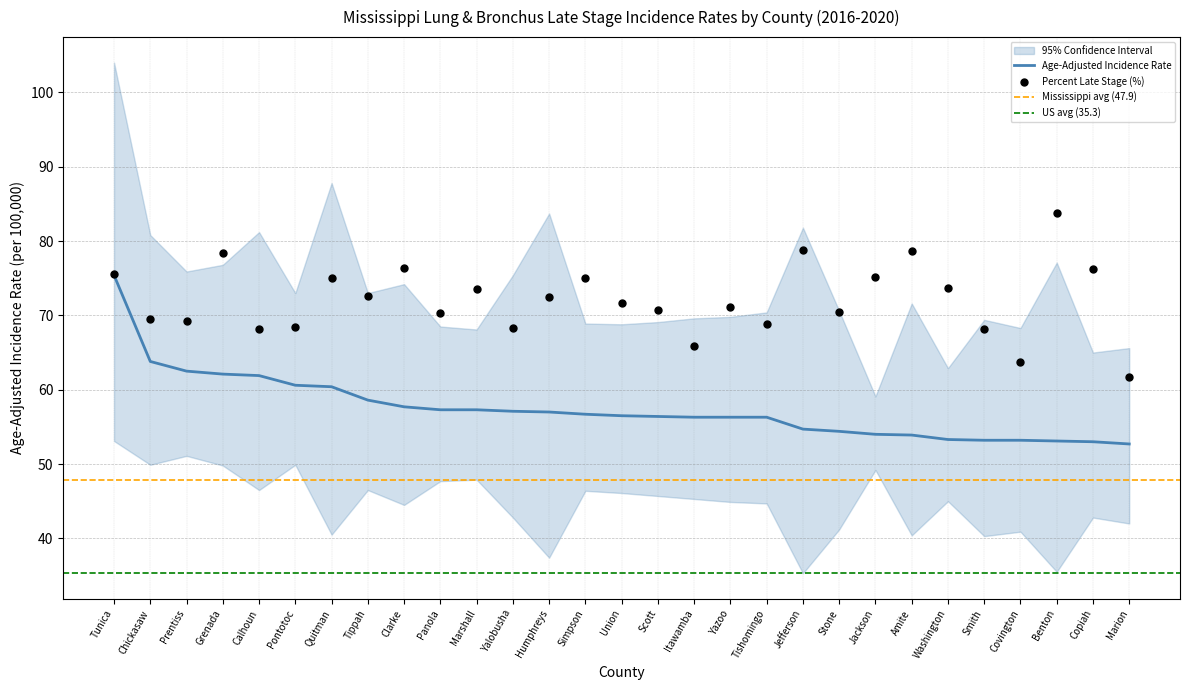

At how many categories does at least one series exceed 62?

28